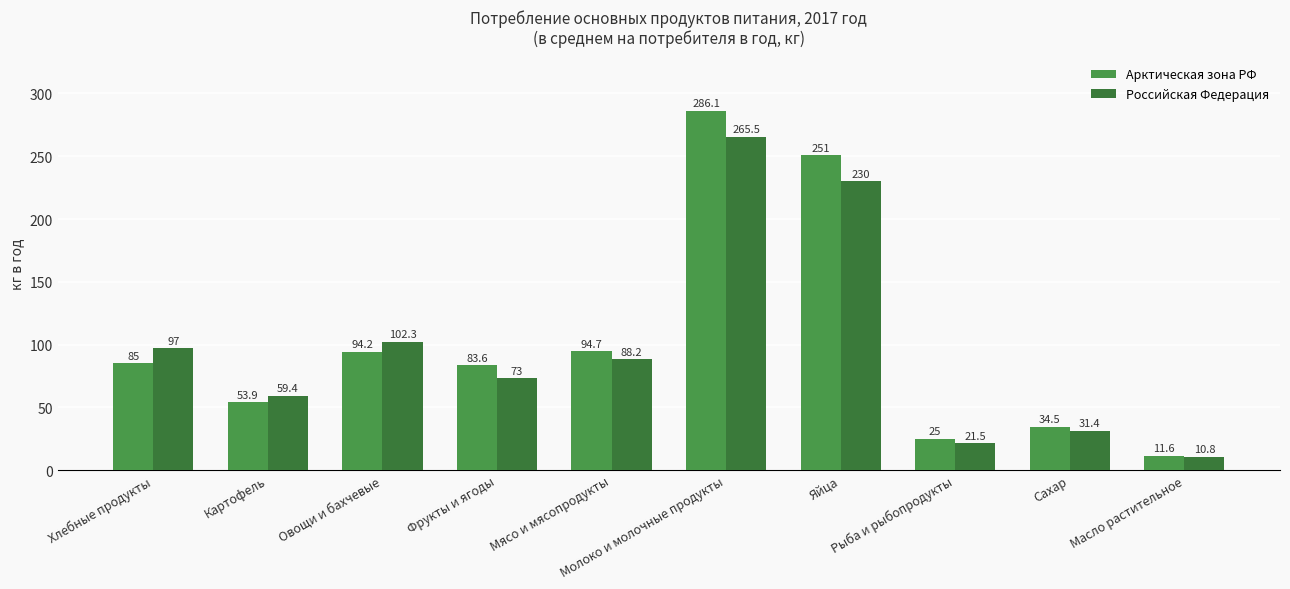

Between Овощи и бахчевые and Яйца, which series saw the biggest shift?

Арктическая зона РФ